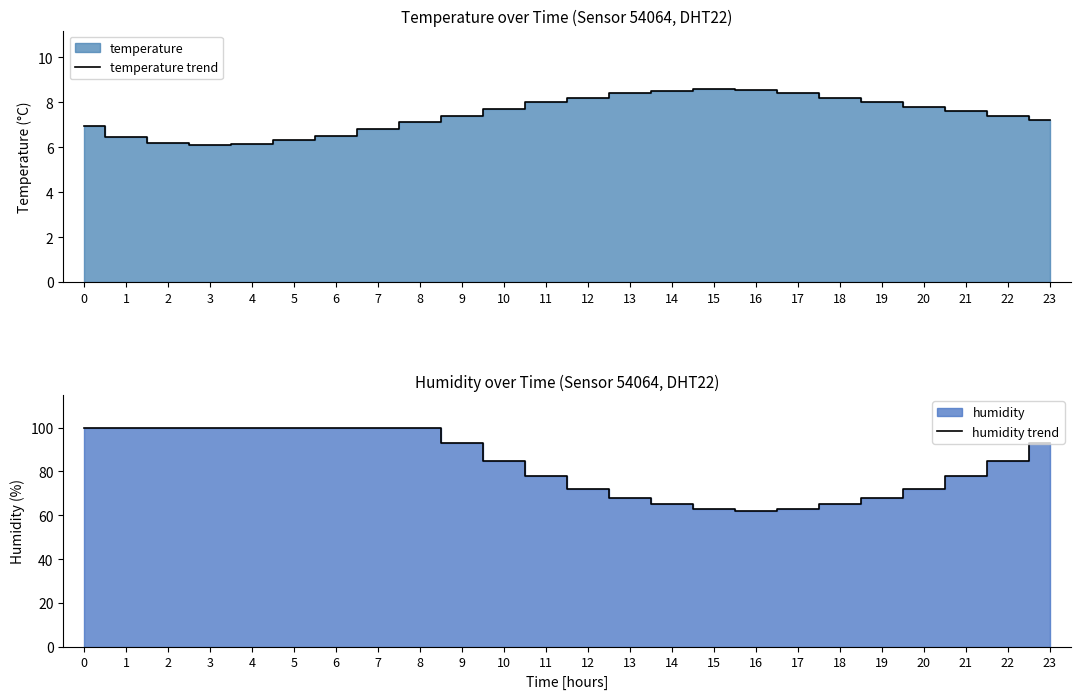

True or false: temperature trend has more than 0 interior local peaks.

True